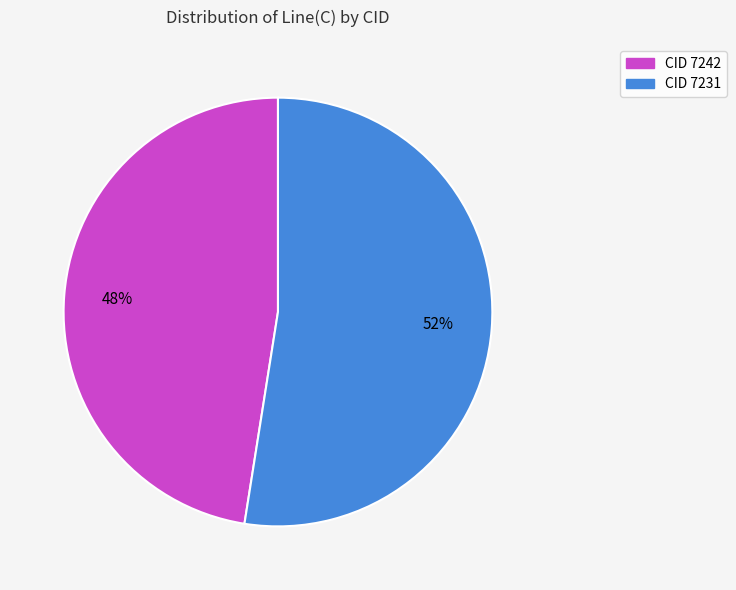

To the nearest percent, what is the average slice percentage?

50%